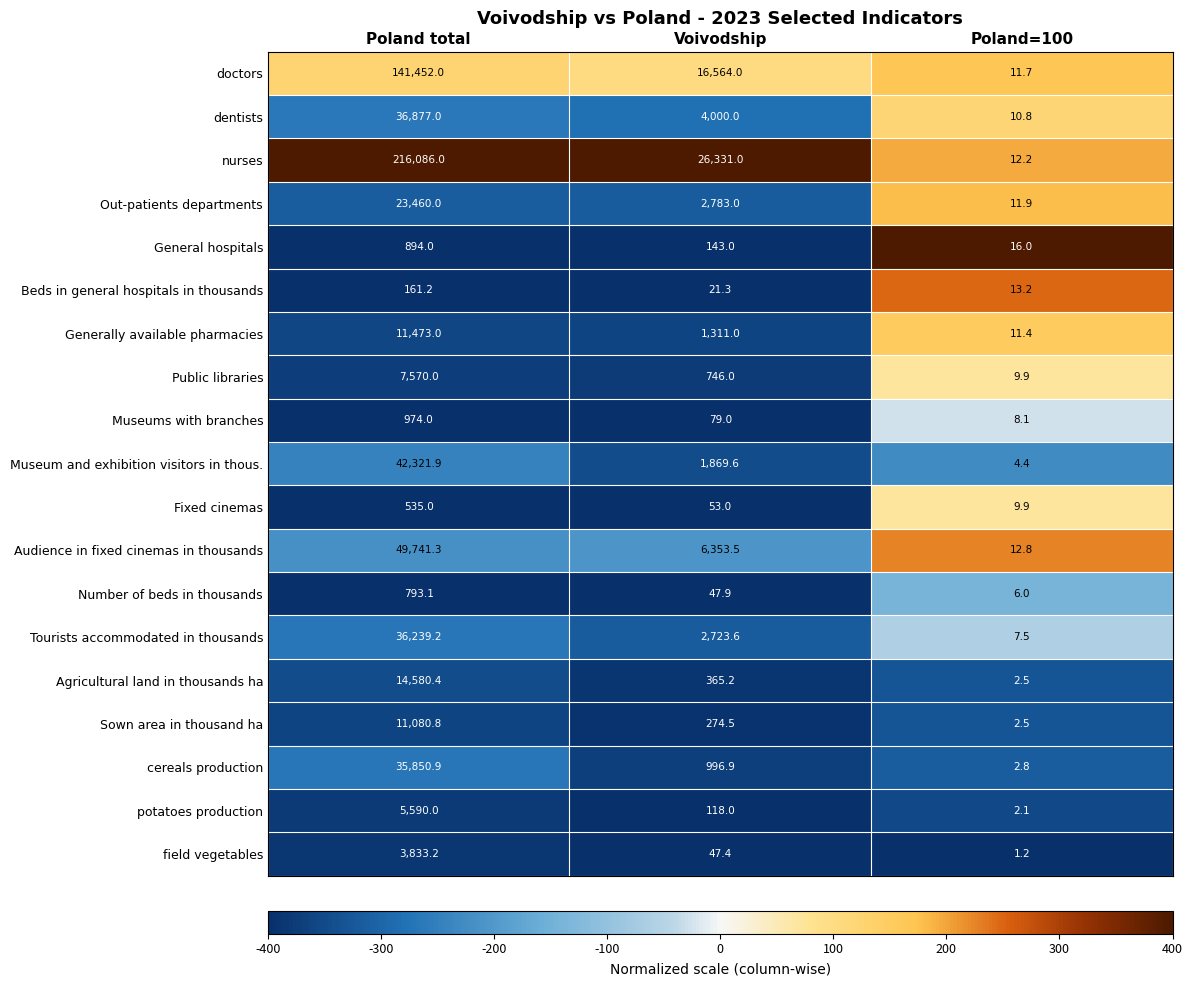

What is the difference between the highest and lowest values at Voivodship?

26309.7